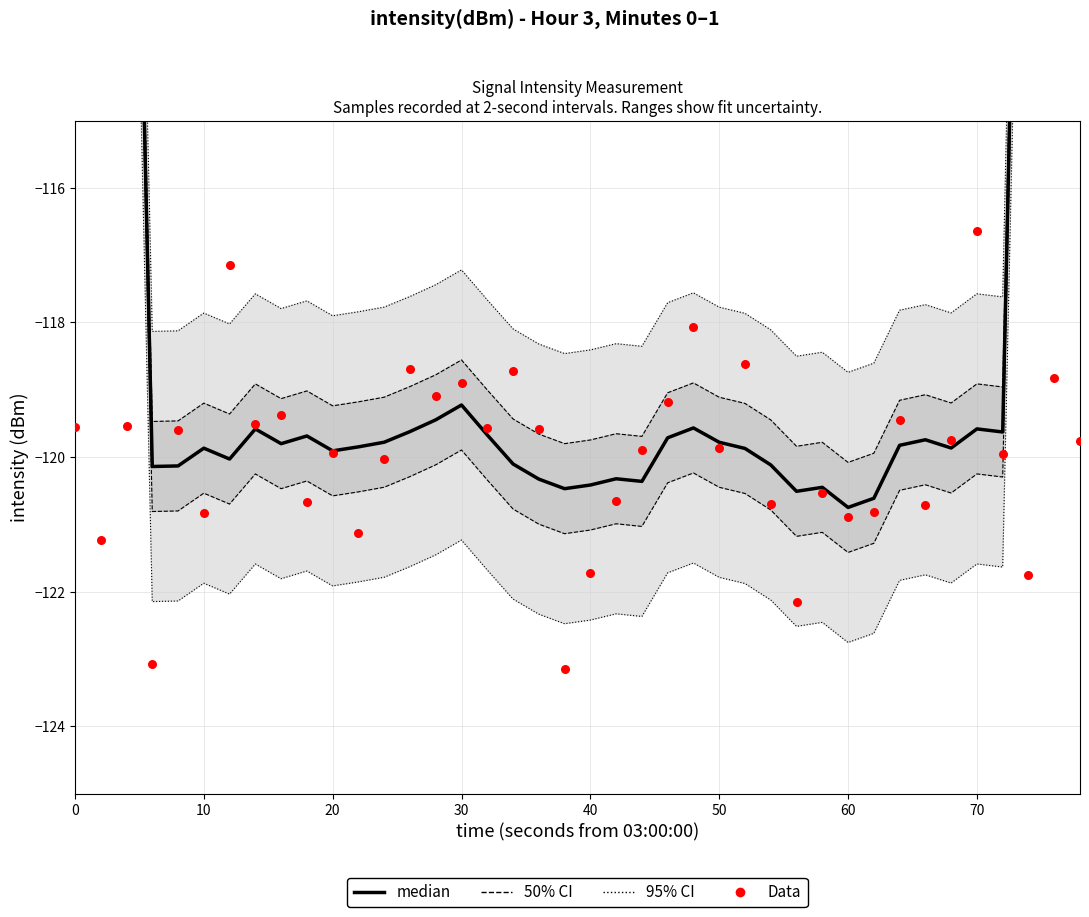

Which series reaches the minimum Y coordinate?

Data